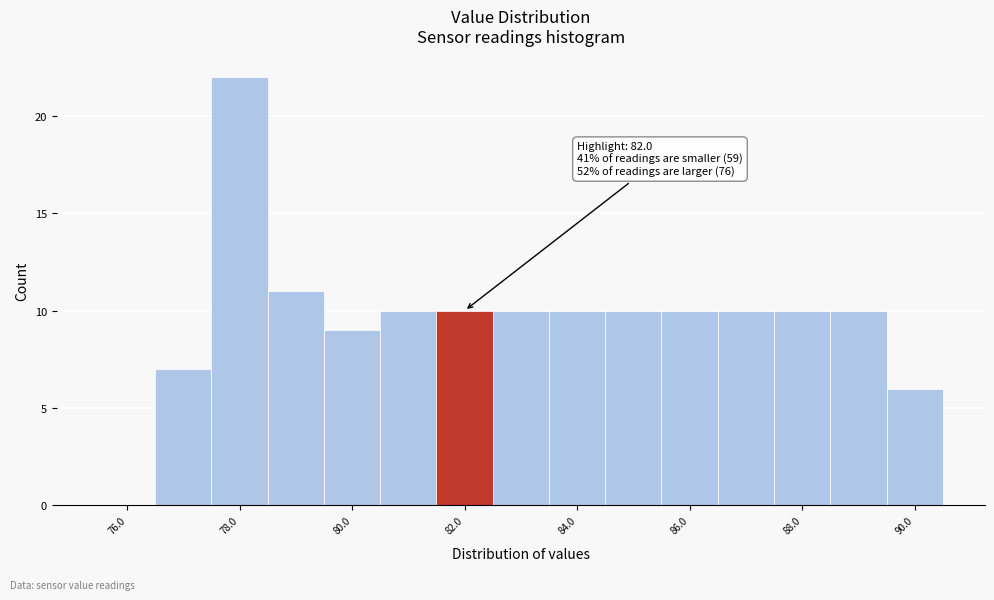

Which range on the x-axis has the tallest bar?

77.5 to 78.5